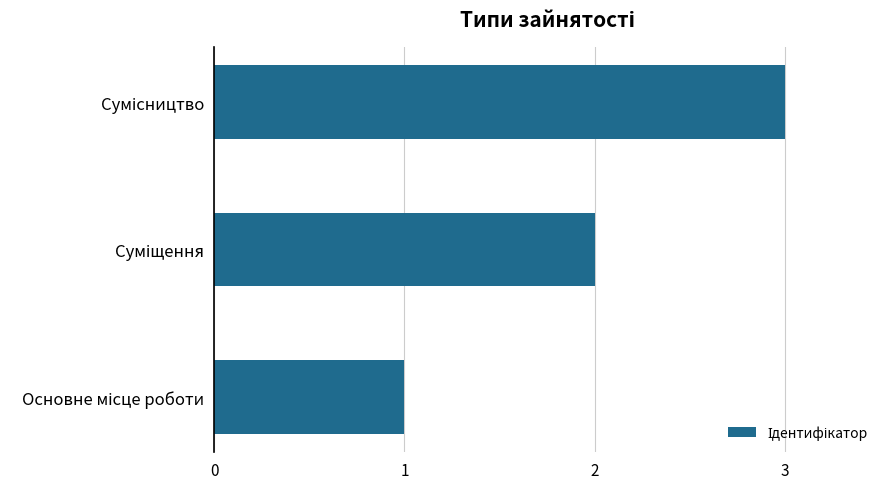

What is the maximum value shown in the chart?

3